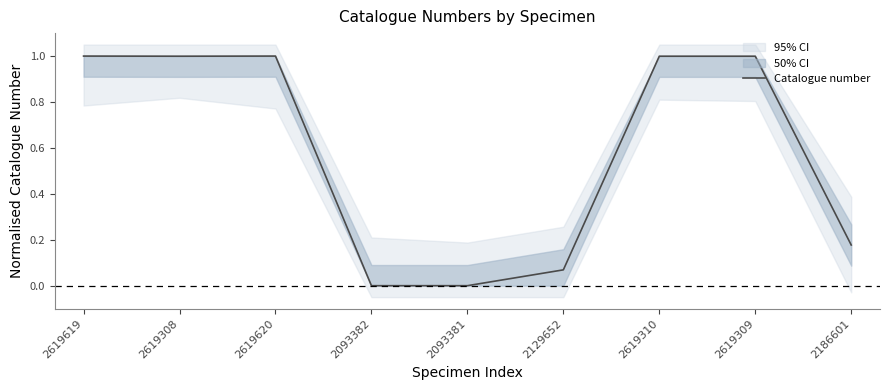

List the labels in order of value, smallest first.

2093381, 2093382, 2129652, 2186601, 2619308, 2619309, 2619310, 2619619, 2619620